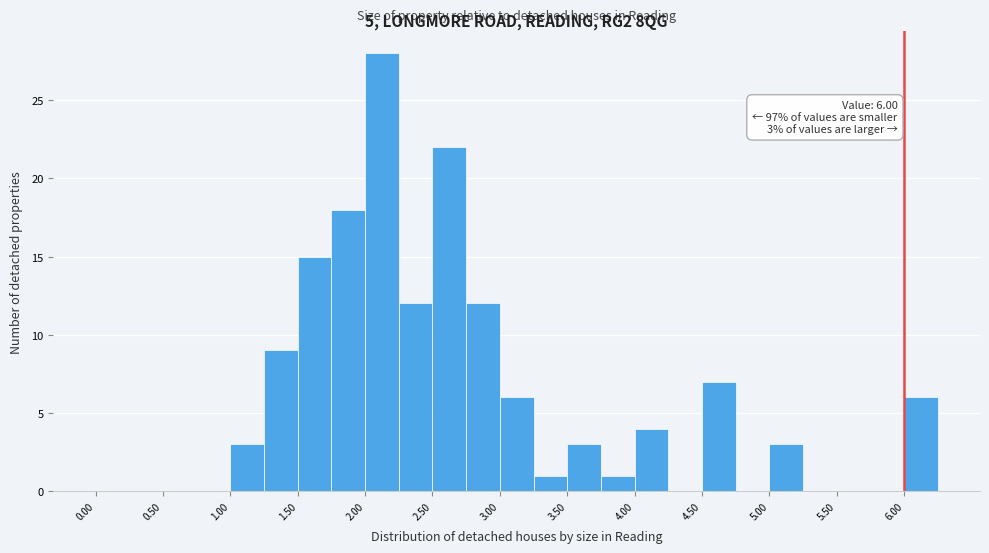

Over which range of the x-axis is the bar tallest?

2.00 to 2.25